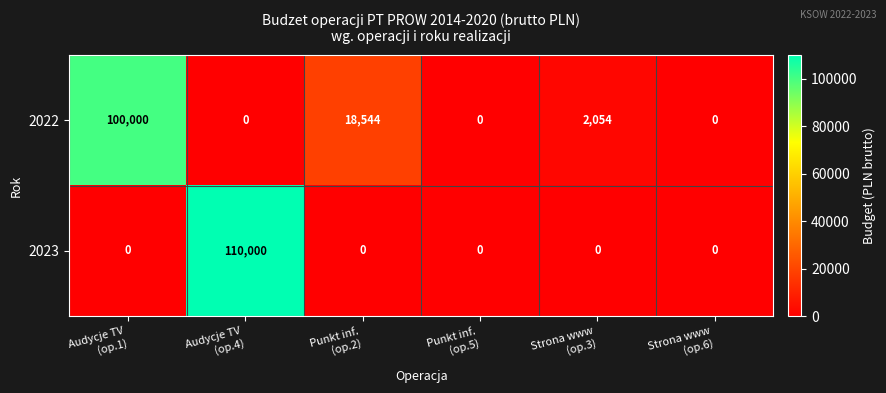

What is the highest value of the 2023 series?

110000